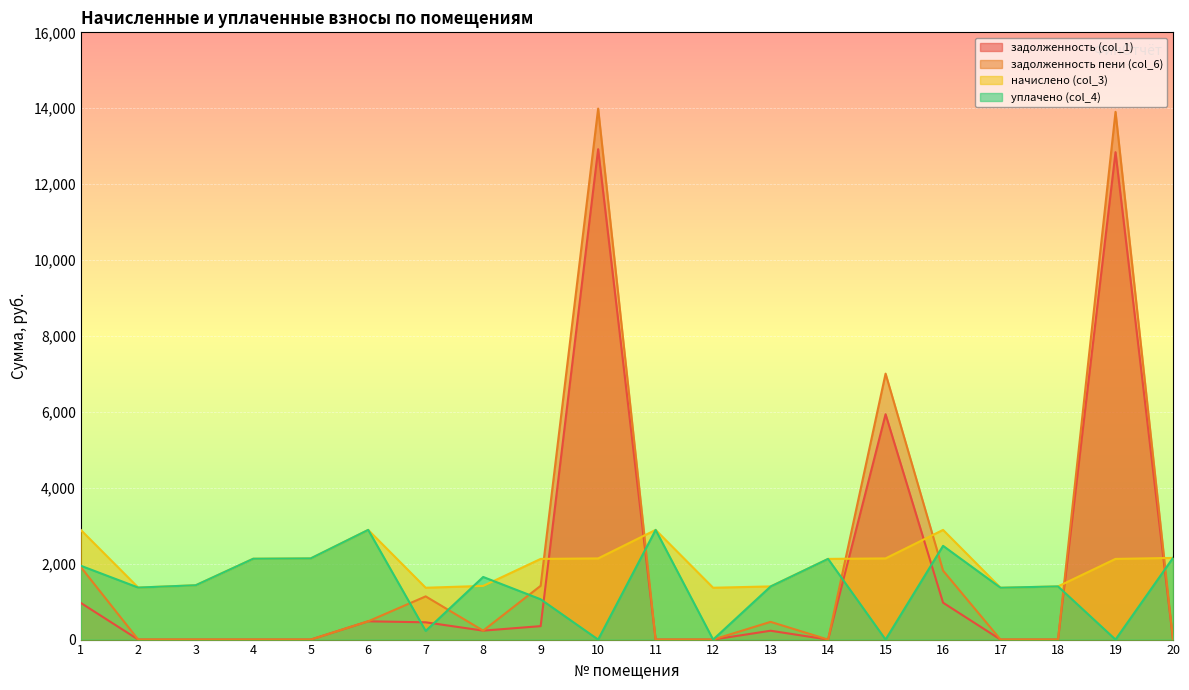

What value does the начислено (col_3) series have at 7?

1365.9